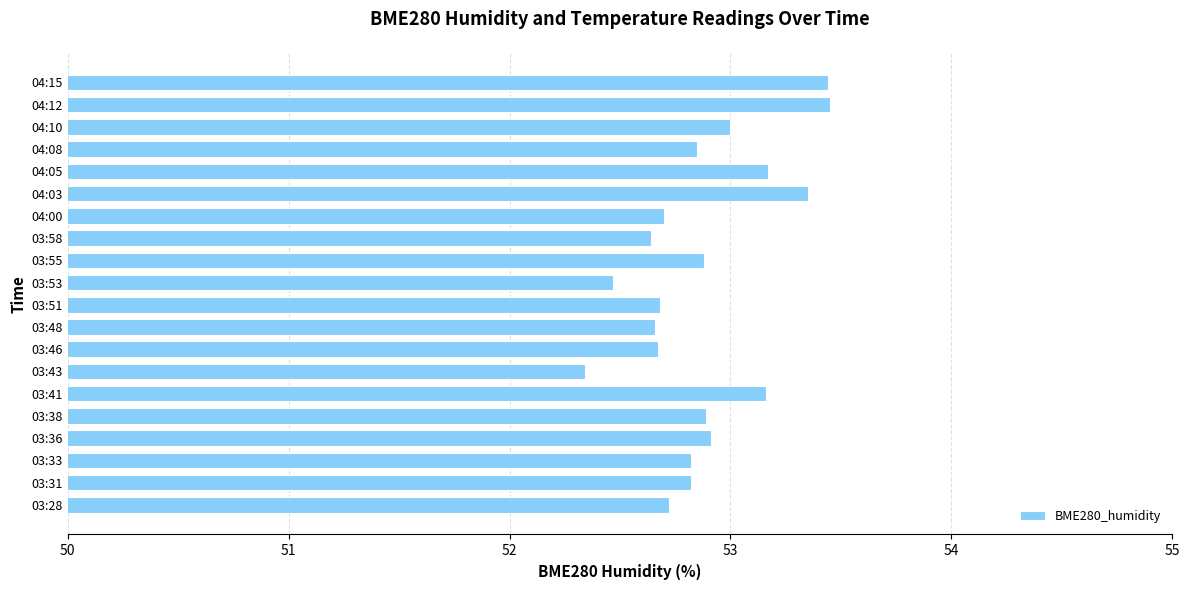

Approximately how many times larger is the value at 03:36 compared to 03:55?

1.0